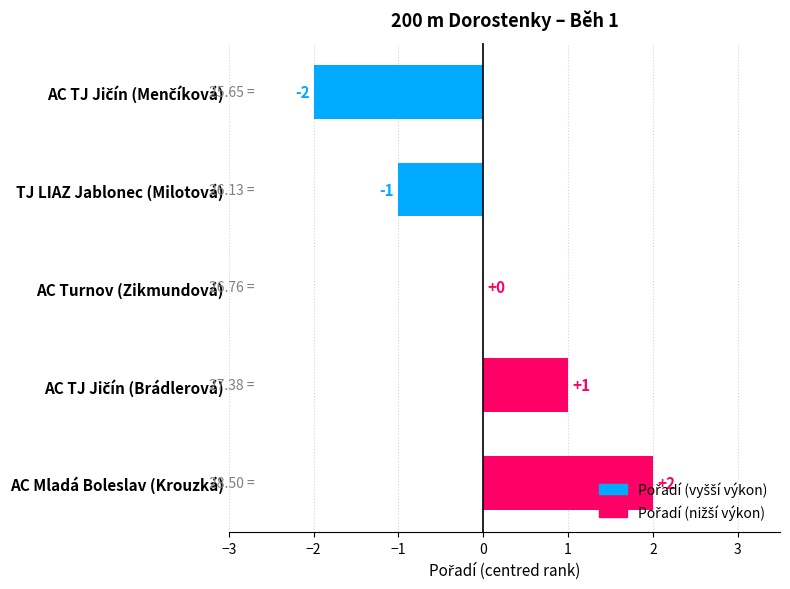

At which label is the value closest to 0?

AC Turnov (Zikmundová)